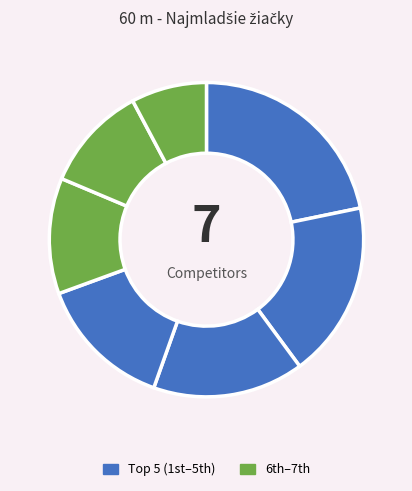

How many segments does this pie chart have?

7